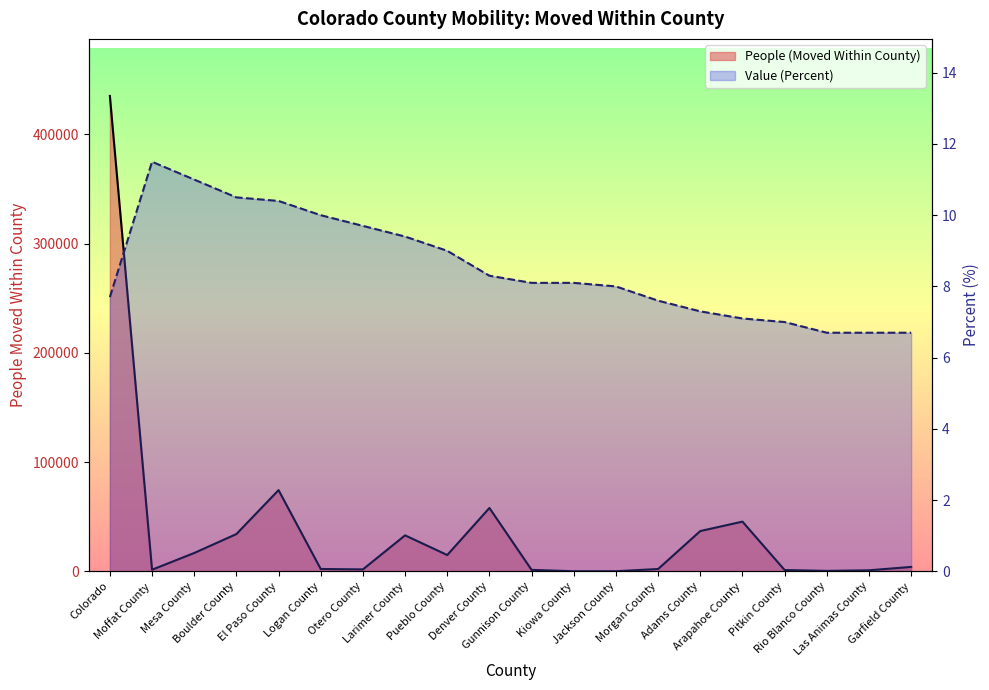

What position from the right is El Paso County?

16